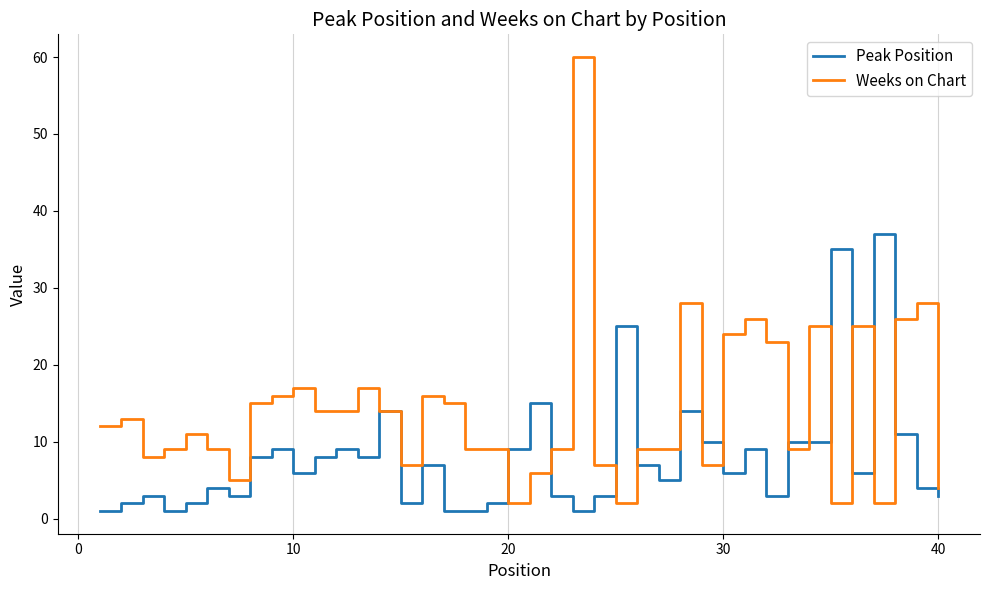

Which series has the largest total across all categories?

Weeks on Chart